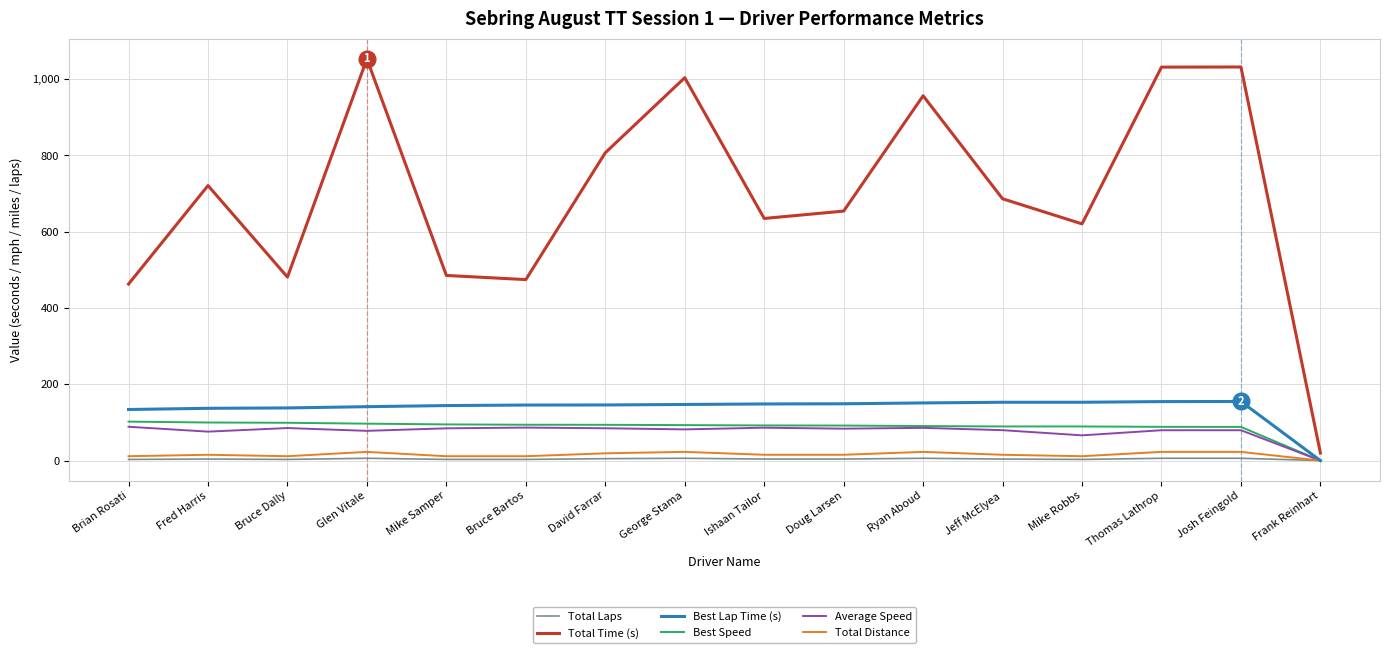

Which label corresponds to the largest value in the chart?

Glen Vitale